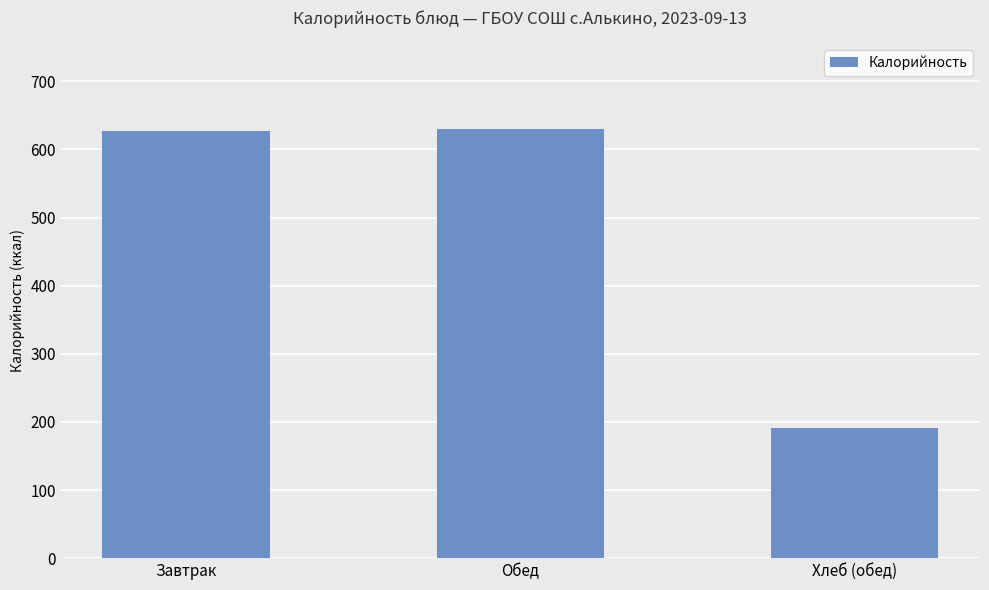

Does the chart contain stacked bars?

No